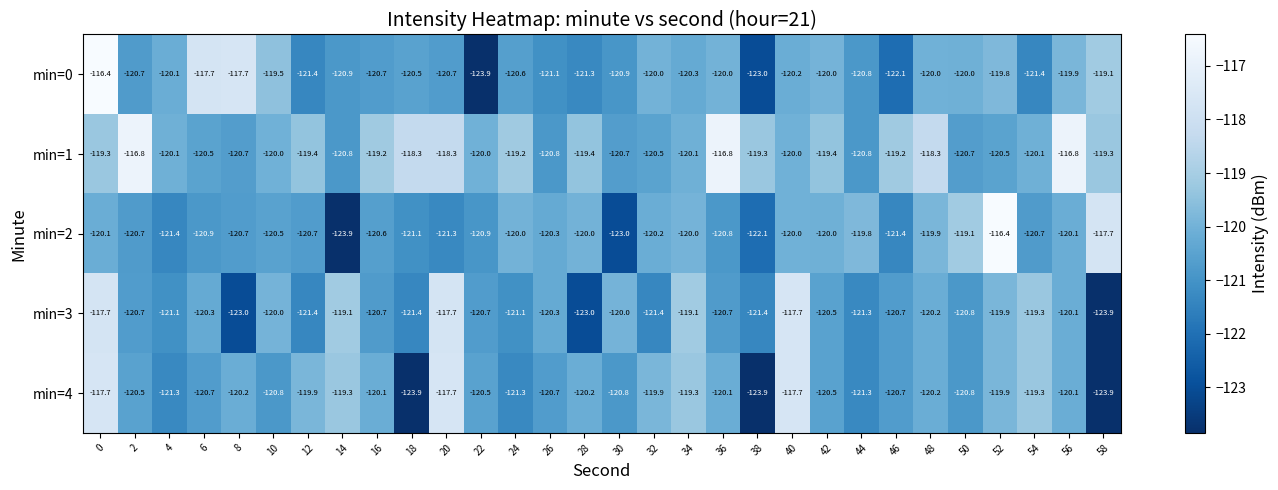

Which series changed the most between 10 and 52?

min=2